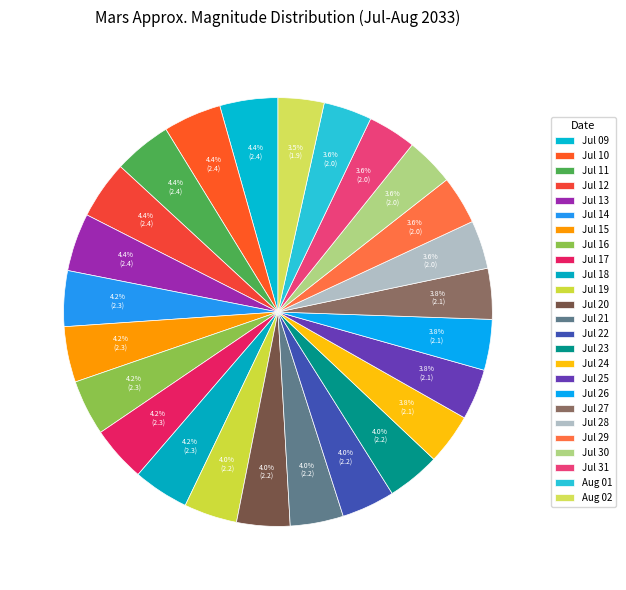

How many slices are in this pie chart?

25